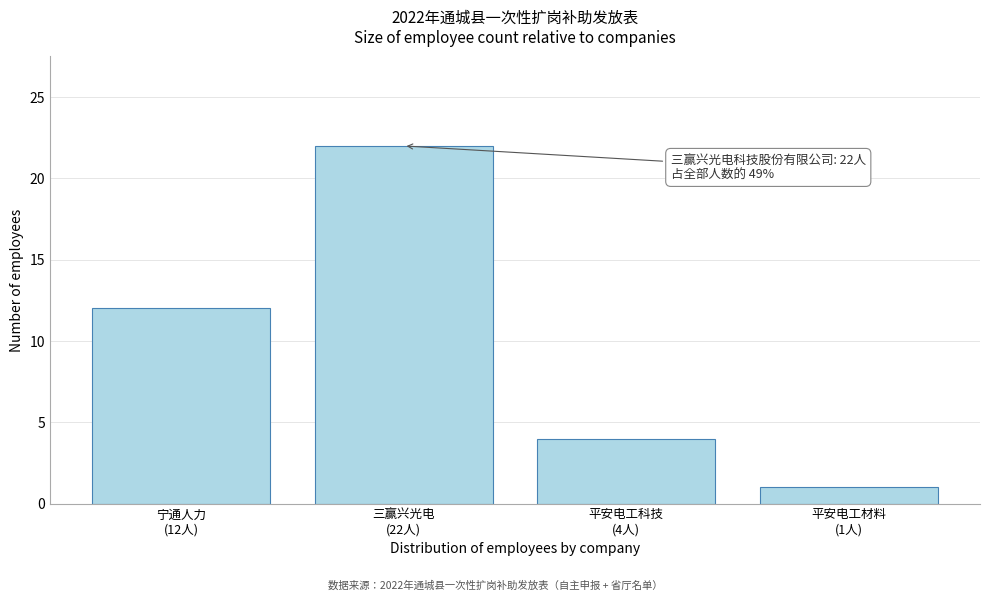

Reading left to right, transcribe all the data shown in this chart.

12	22	4	1